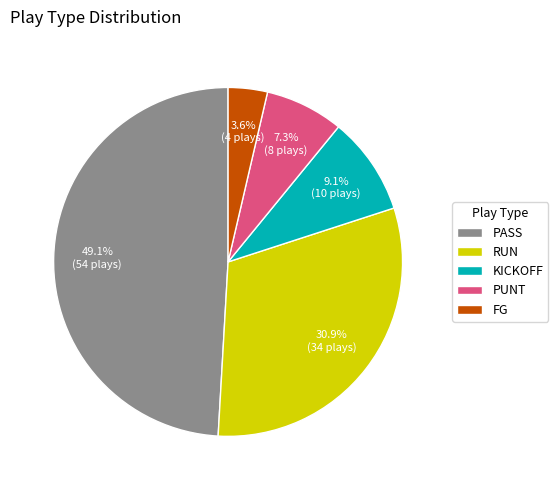

What is the smallest slice in the pie chart?

FG